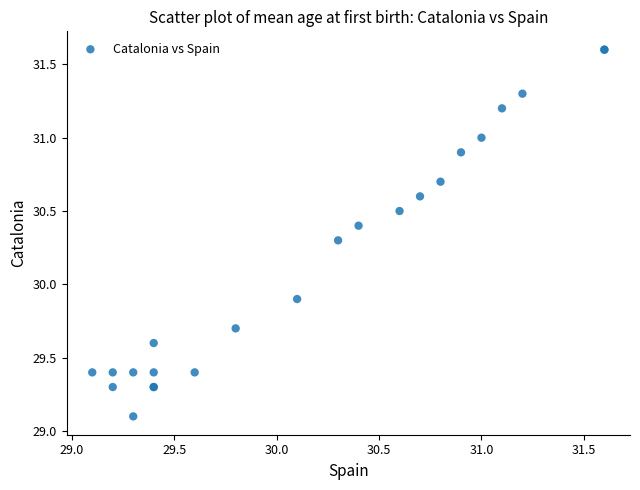

What Y value in the scatter plot is closest to 30?

29.9